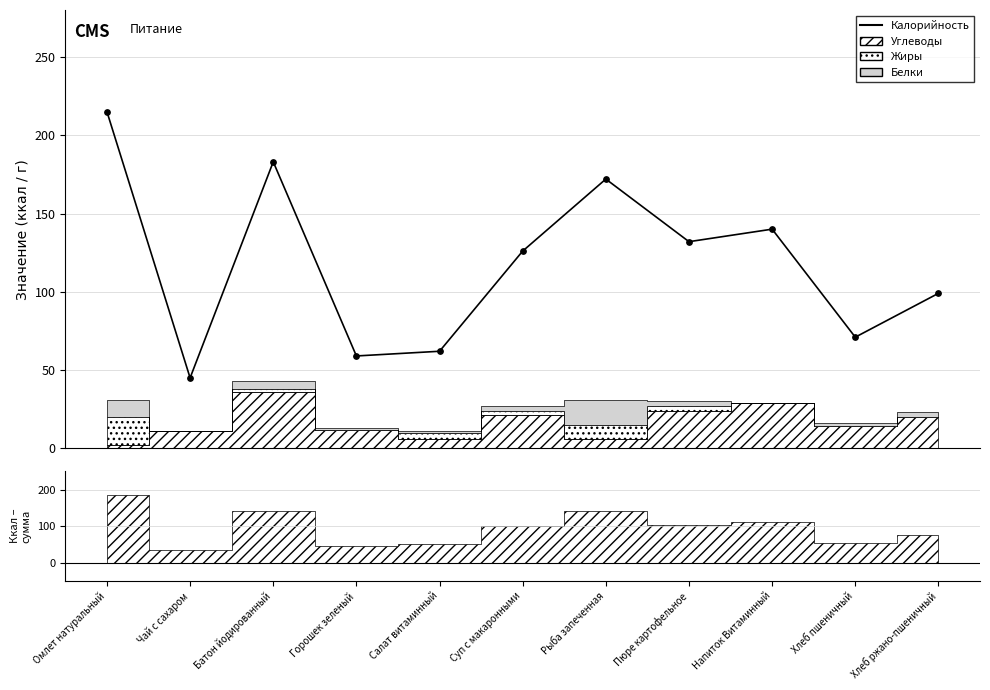

What is the change in value from Чай с сахаром to Пюре картофельное?

+87